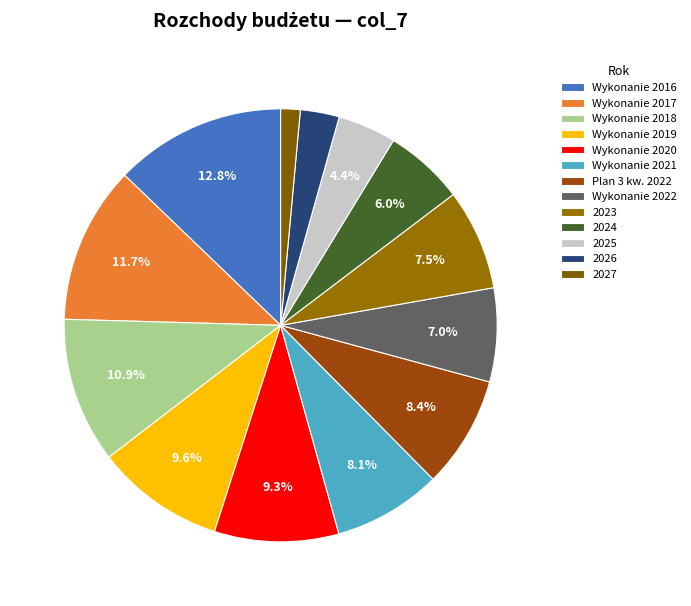

Approximately how many times larger is the value at Wykonanie 2017 compared to 2026?

4.0